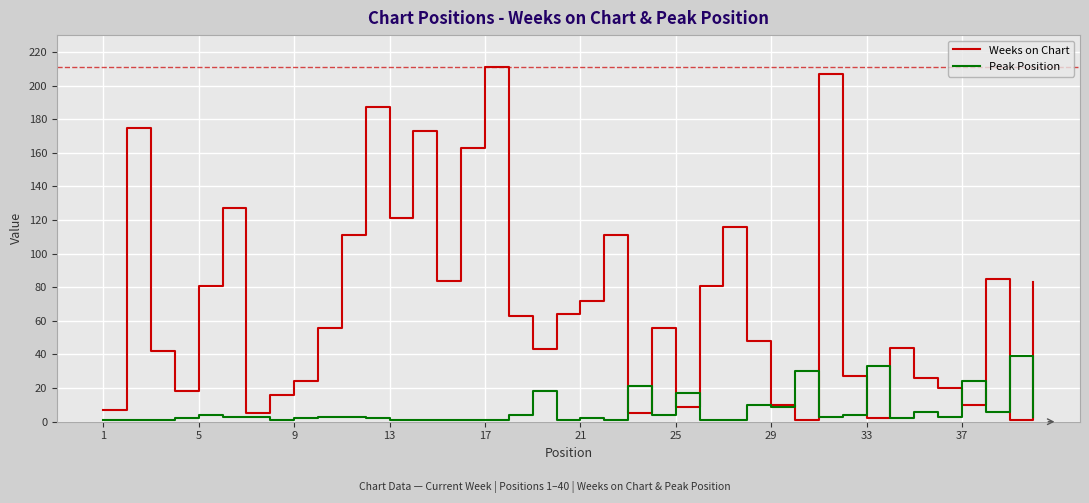

What are all the series names shown in the legend?

Weeks on Chart, Peak Position